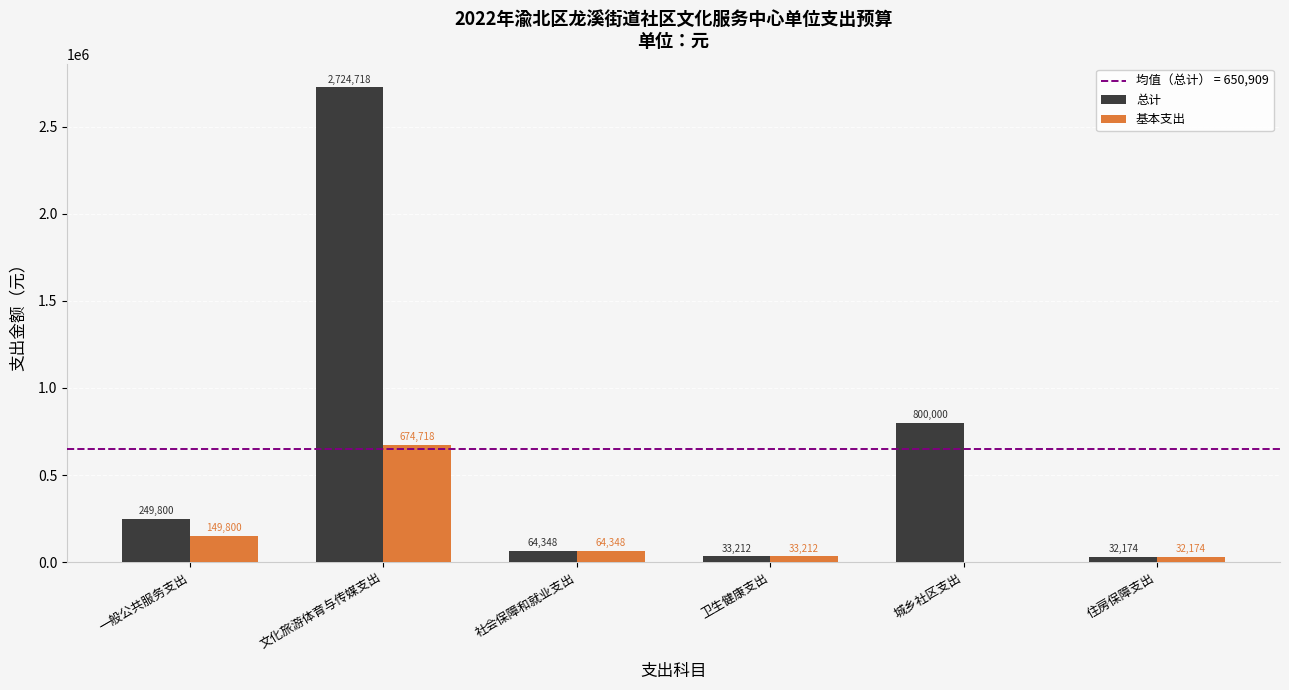

True or false: 总计 has a value of 2724718.3 at 文化旅游体育与传媒支出.

True